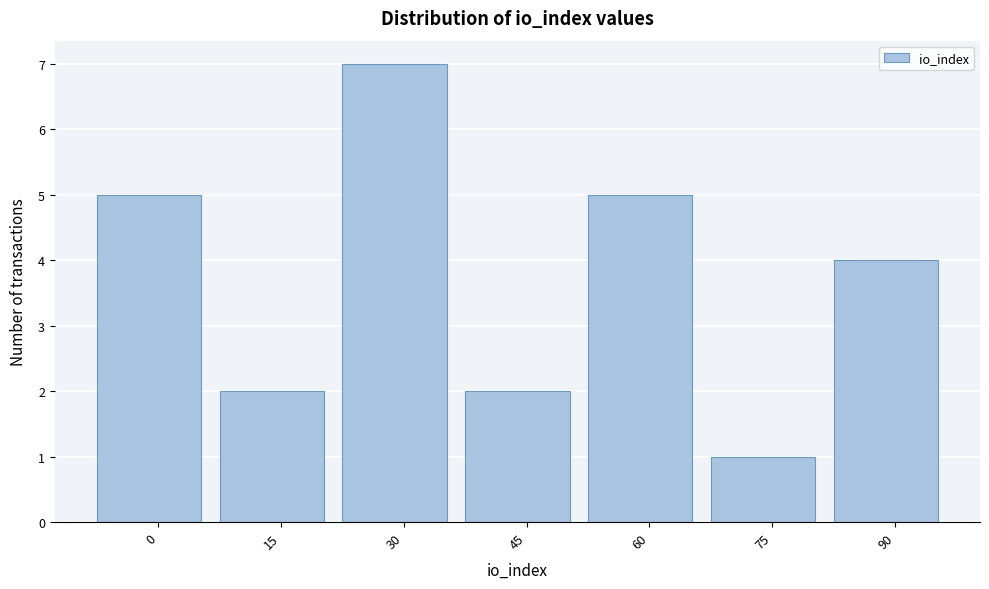

Reading left to right, list all the values displayed in this chart.

5	2	7	2	5	1	4